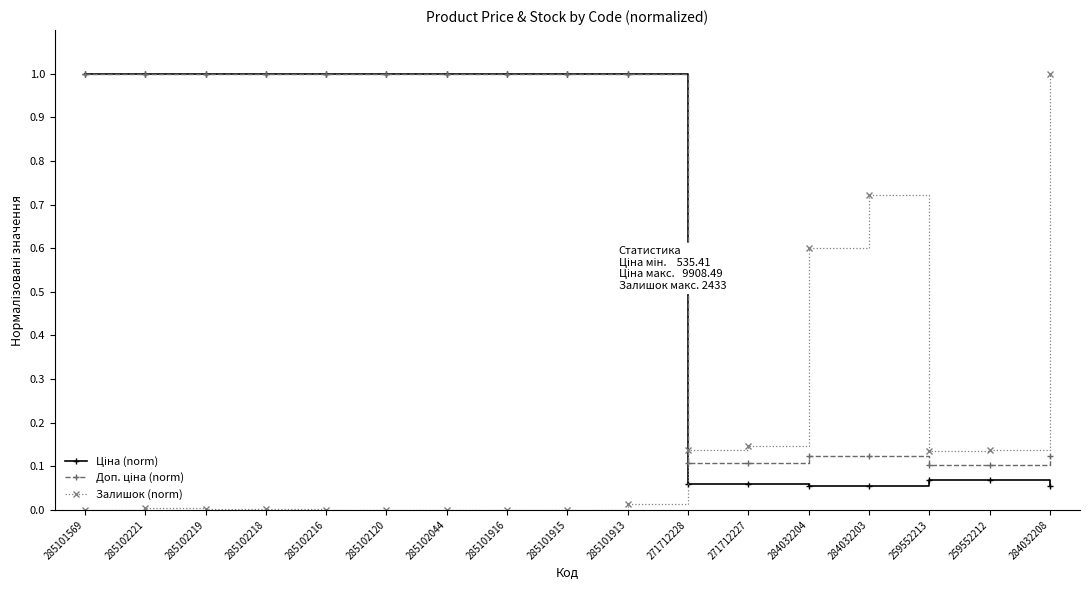

What is the highest value of the Залишок (norm) series?

1.0